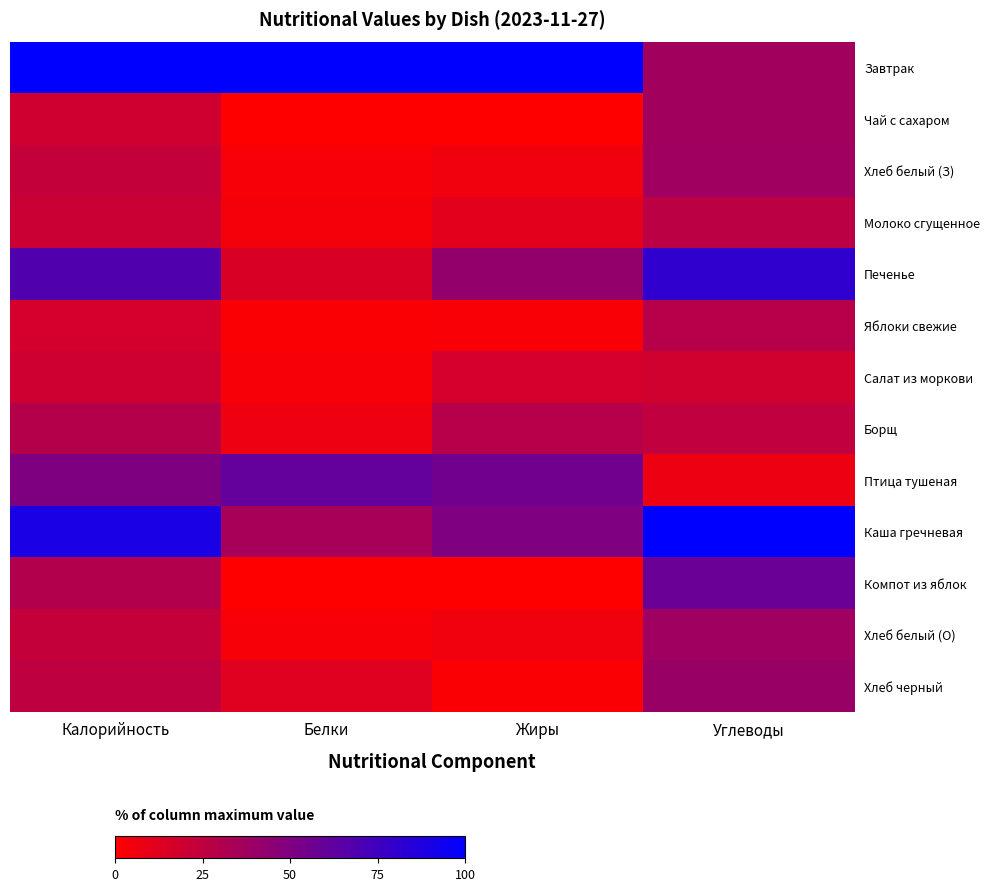

What is the difference between the highest and lowest values at Белки?

100.0